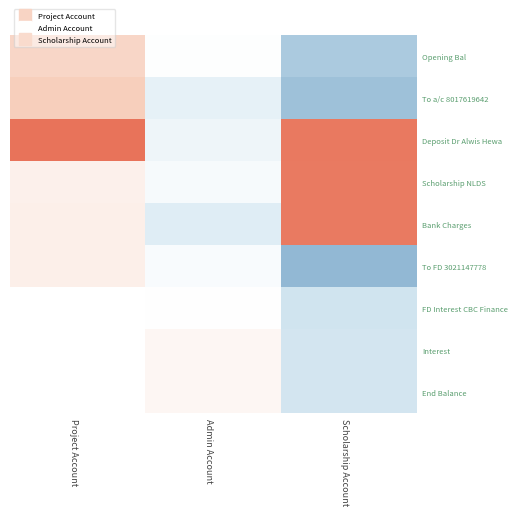

At how many categories does at least one series exceed 418558?

2